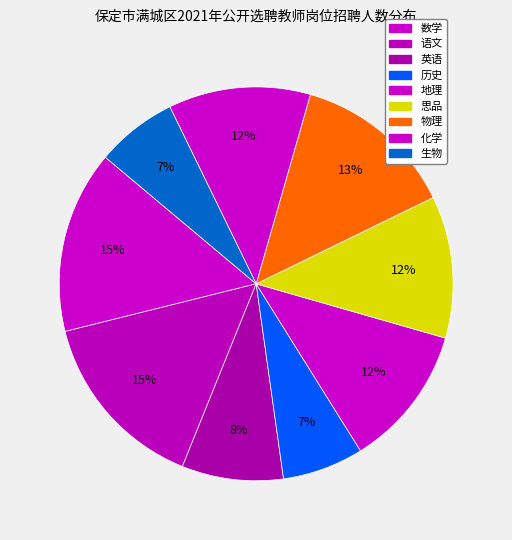

How many slices are in this pie chart?

9